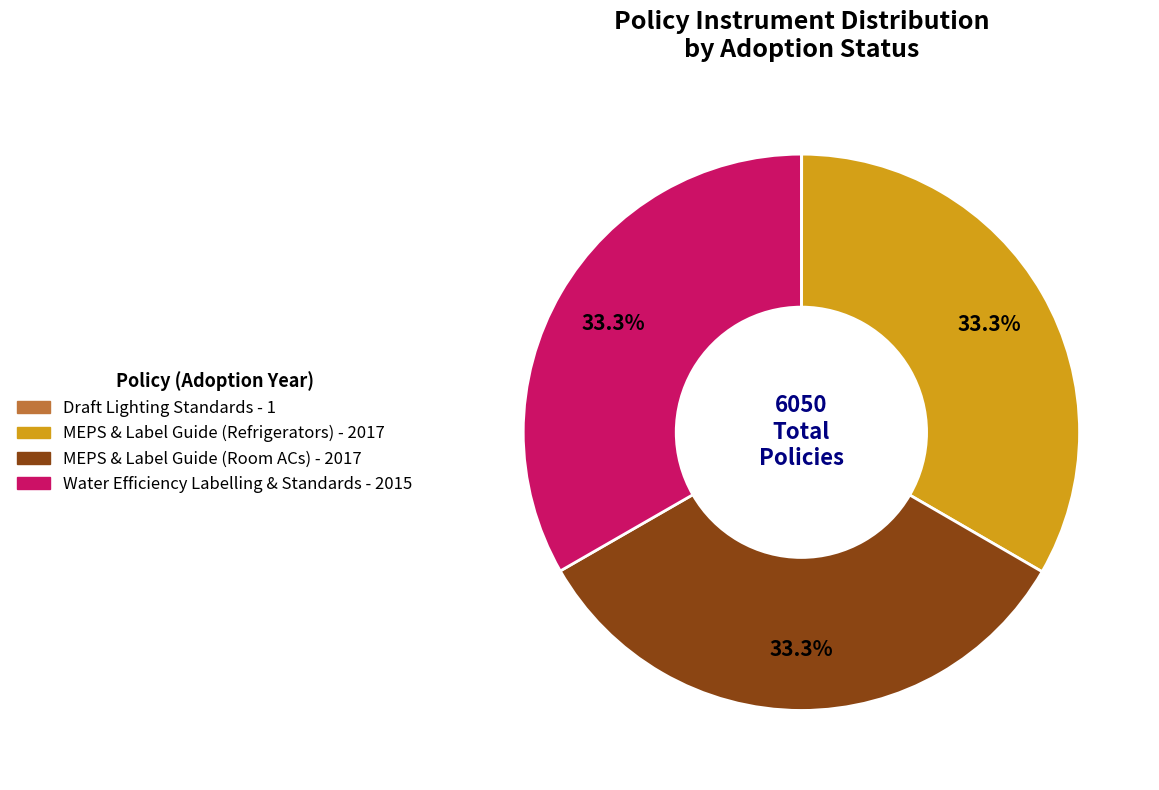

Is there any slice that represents more than half of the pie?

No